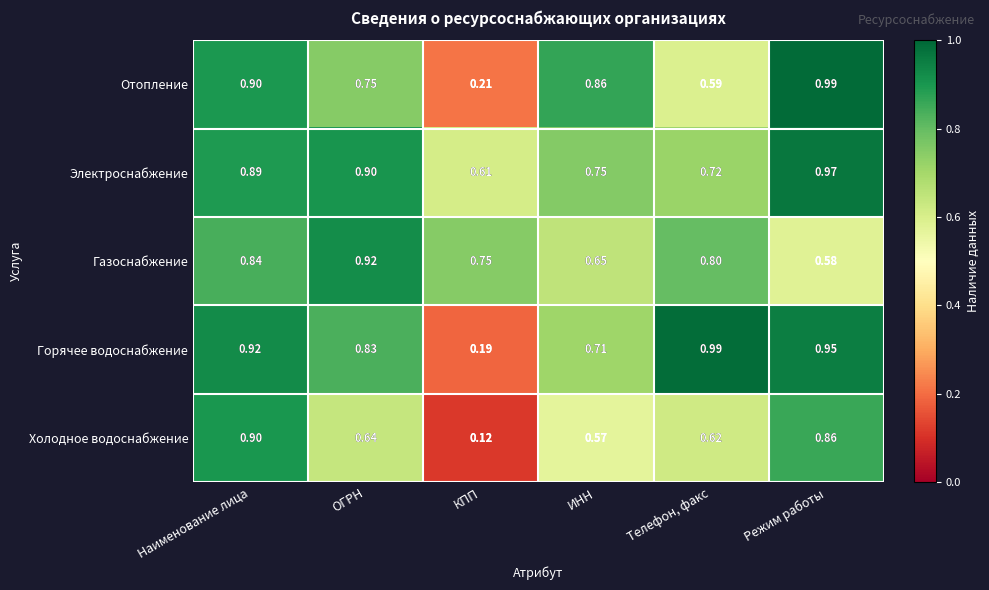

List the labels in order of Горячее водоснабжение value, largest first.

Телефон, факс, Режим работы, Наименование лица, ОГРН, ИНН, КПП